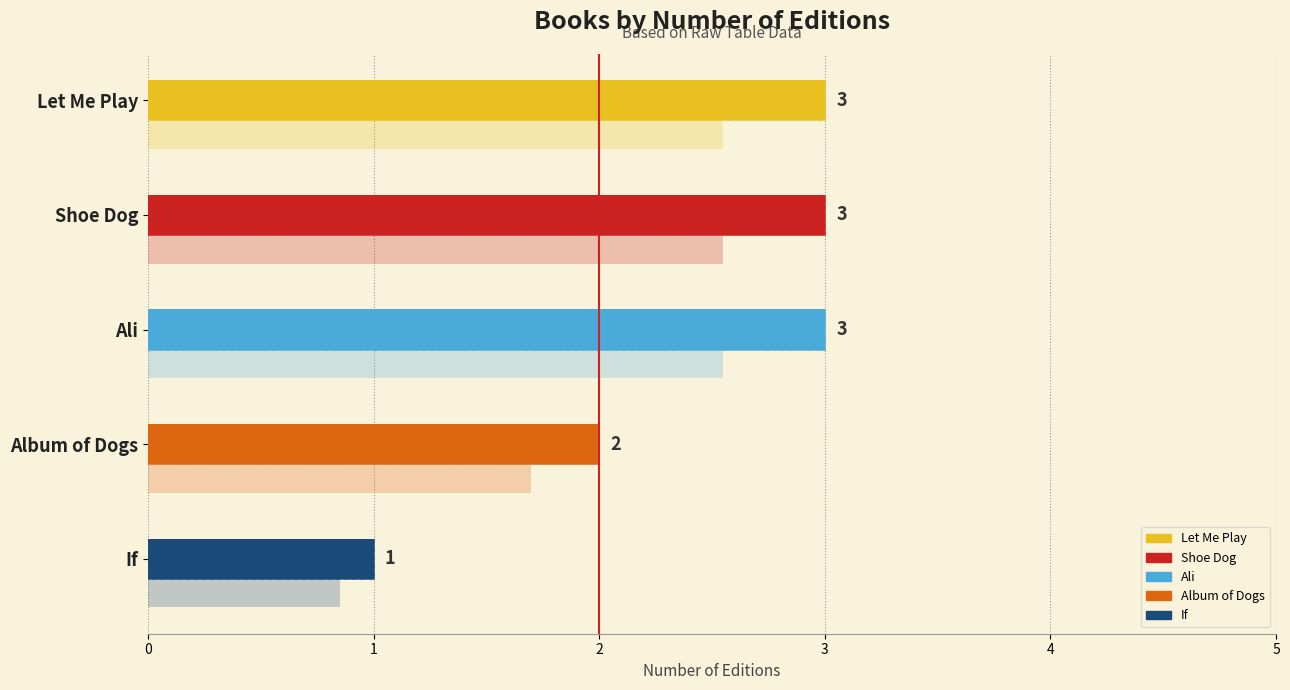

What is the sum of all values?

12